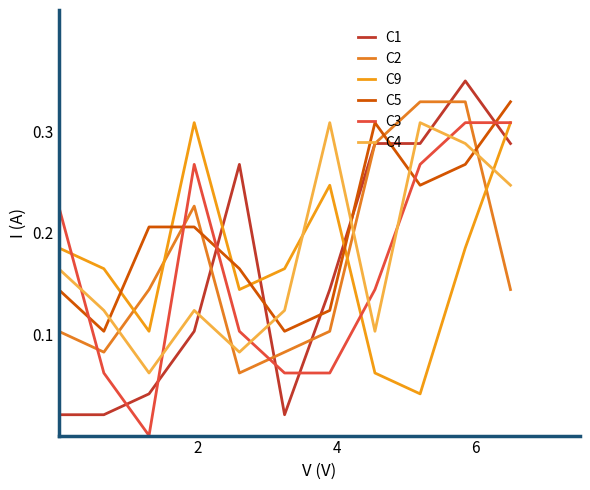

What are all the series names shown in the legend?

C1, C2, C9, C5, C3, C4